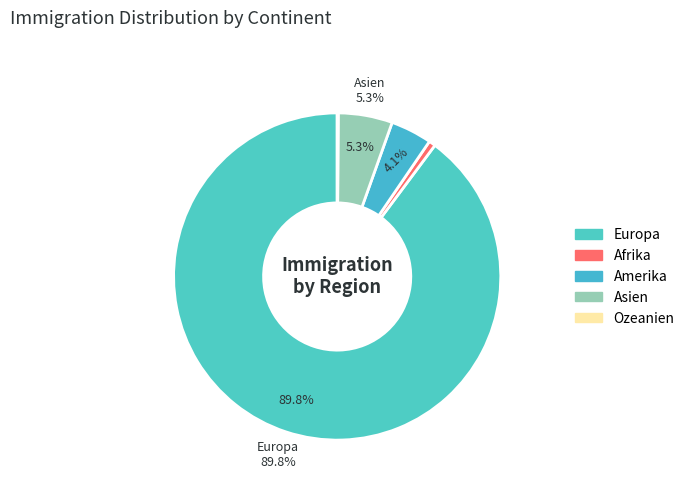

Which slice represents more than half of the pie?

Europa